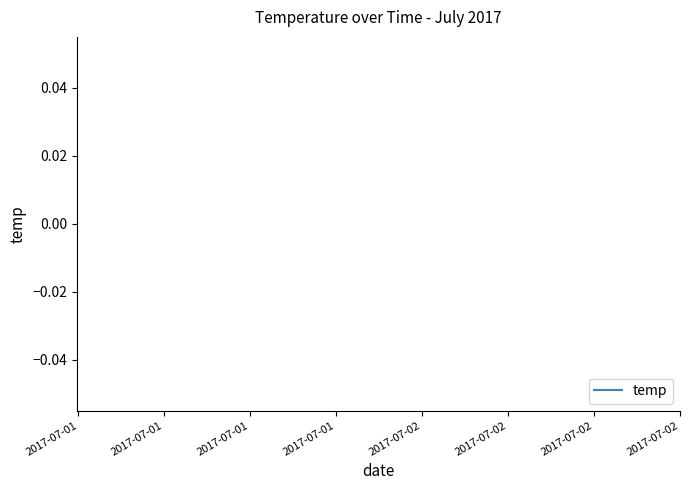

How many data points does each series have?

32